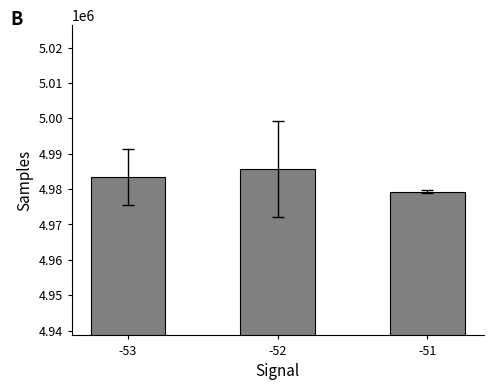

Reading left to right, what are all the values shown in this chart?

4983421.8	4985674.2	4979228.3